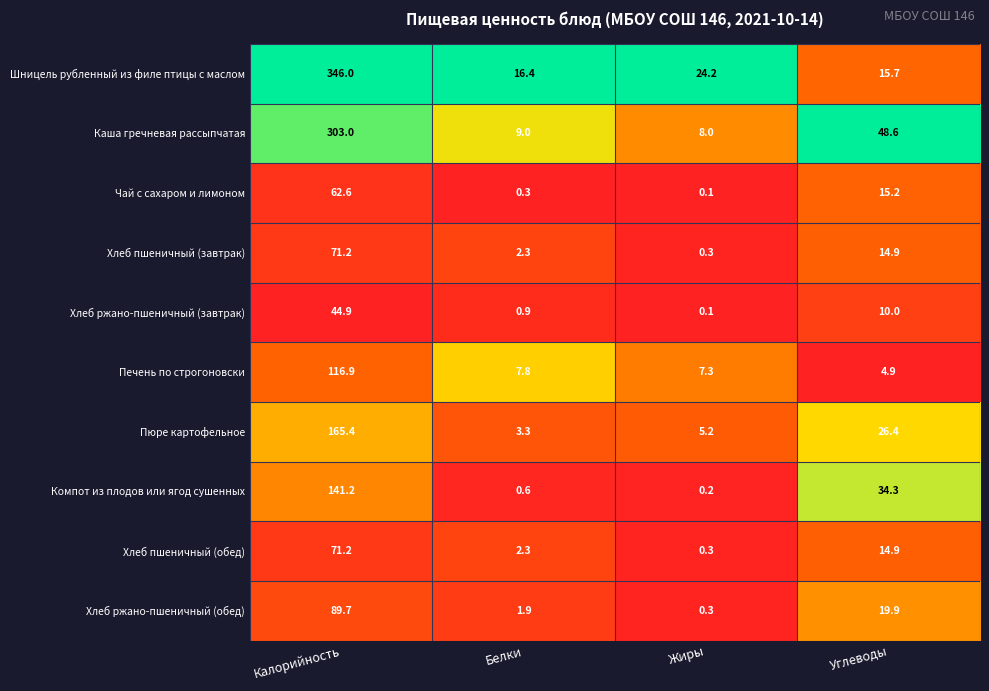

Between Калорийность and Углеводы, which series saw the biggest shift?

Шницель рубленный из филе птицы с маслом